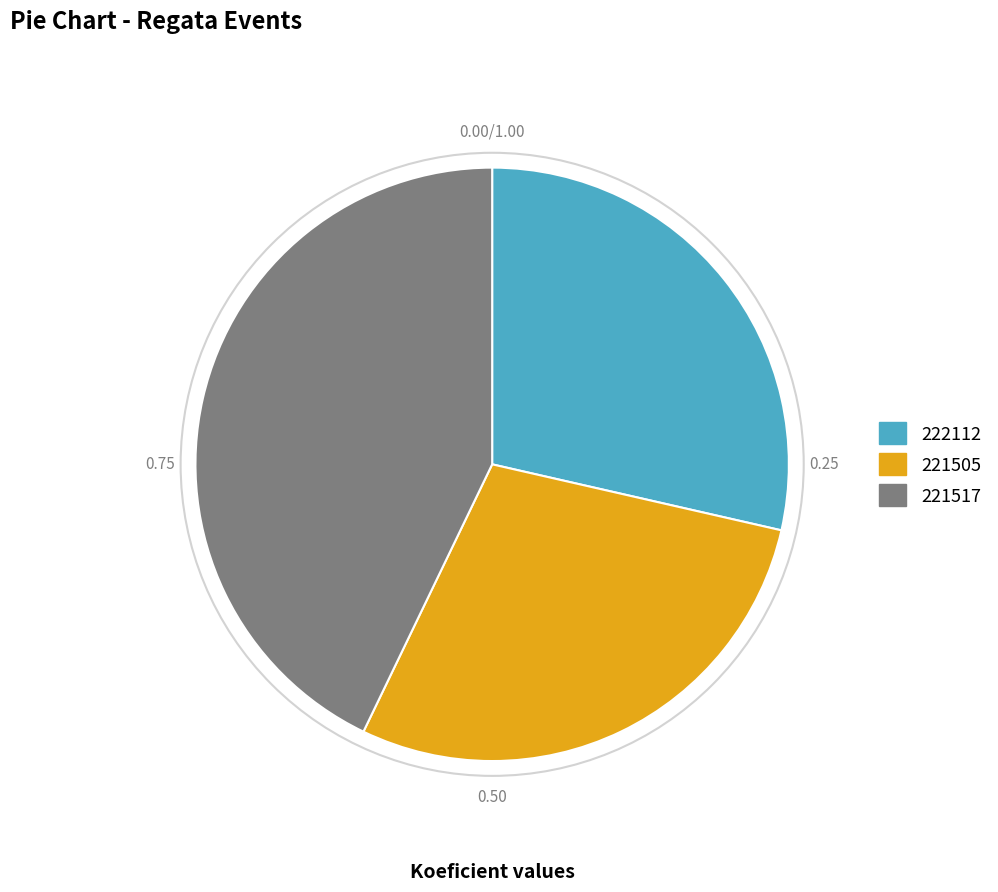

Combined, do 222112 and 221517 account for over 50%?

Yes